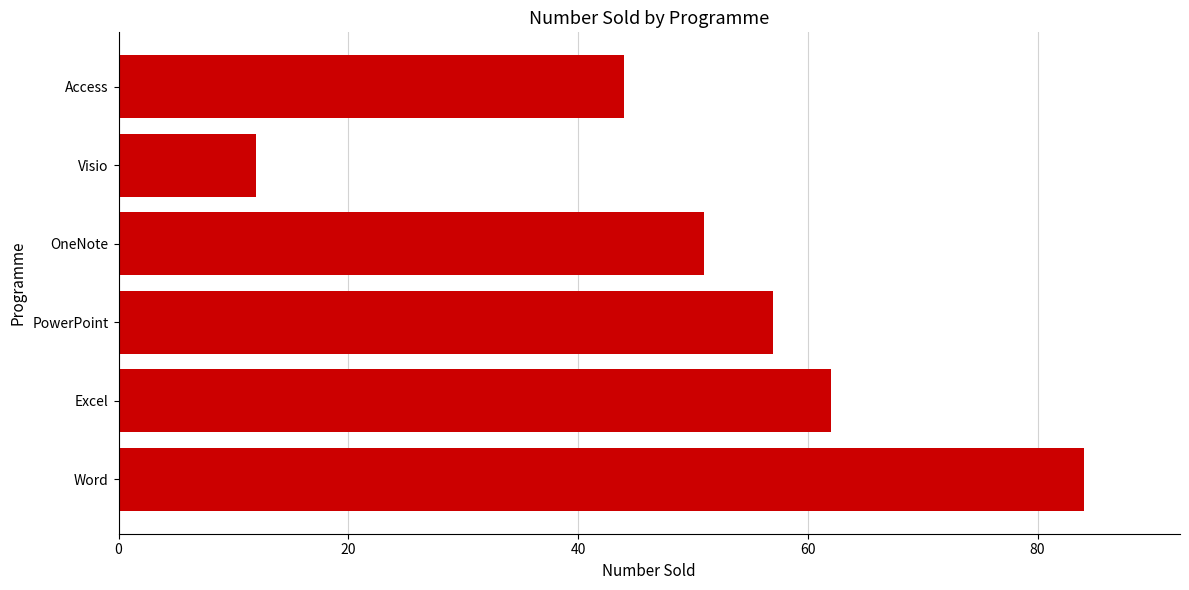

Reading top to bottom, list all the values displayed in this chart.

44	12	51	57	62	84